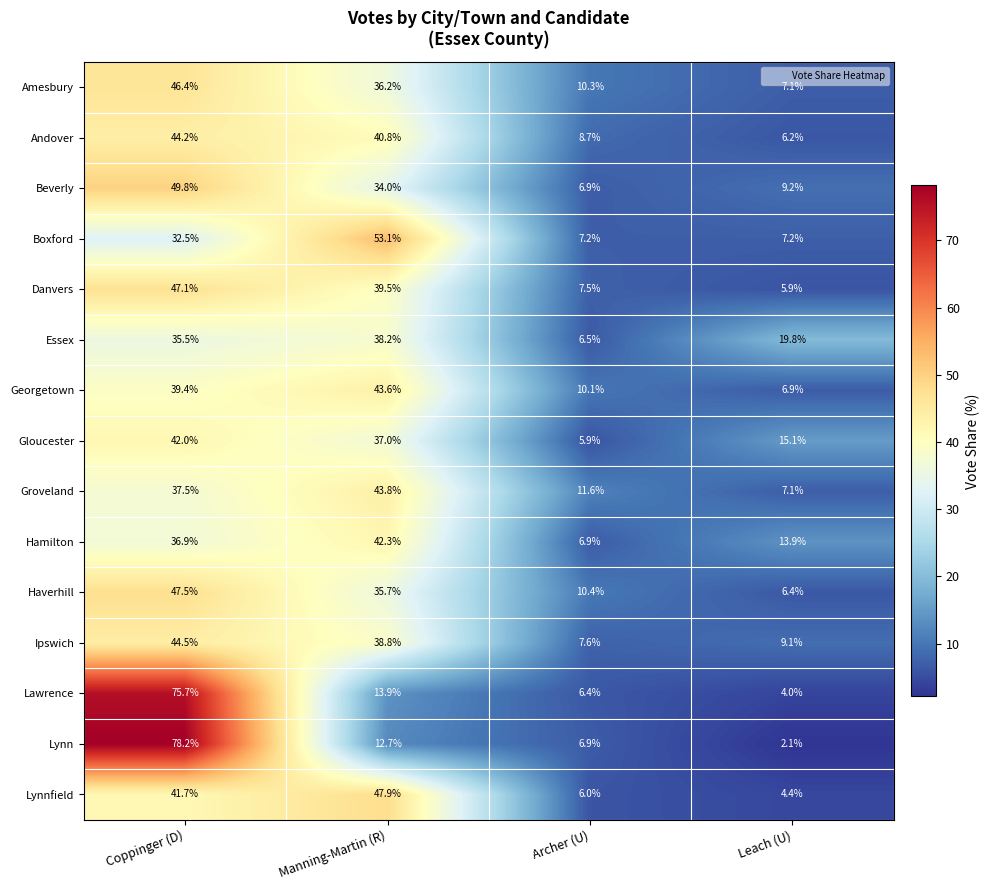

Rank the series by their maximum value, from lowest to highest.

Essex, Gloucester, Hamilton, Georgetown, Groveland, Andover, Ipswich, Amesbury, Danvers, Haverhill, Lynnfield, Beverly, Boxford, Lawrence, Lynn